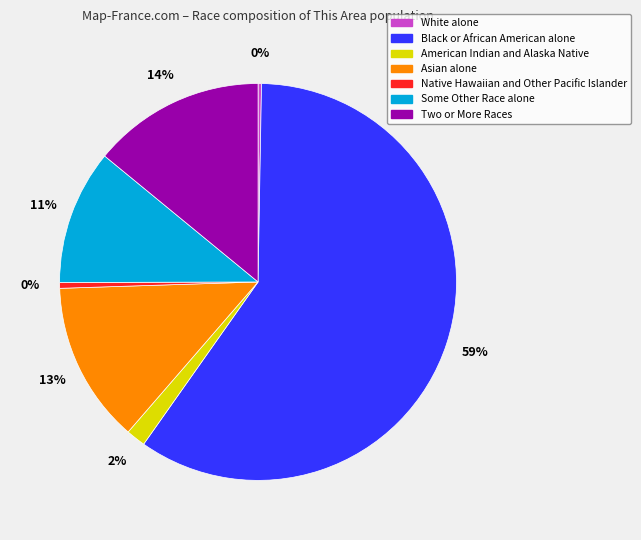

The Native Hawaiian and Other Pacific Islander slice represents 8% of the pie. True or false?

False